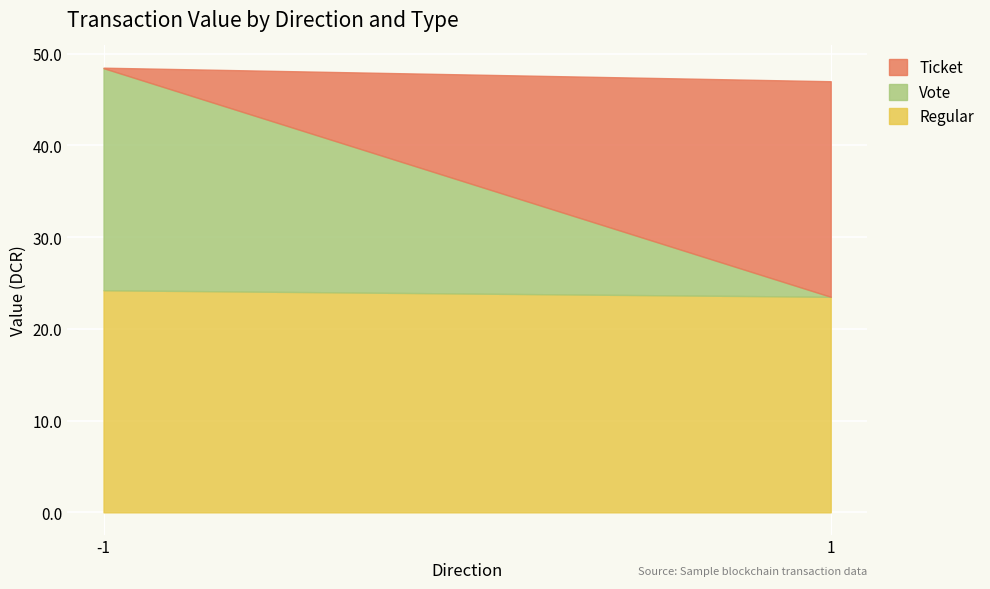

The Vote series shows 40.7 at -1. True or false?

False